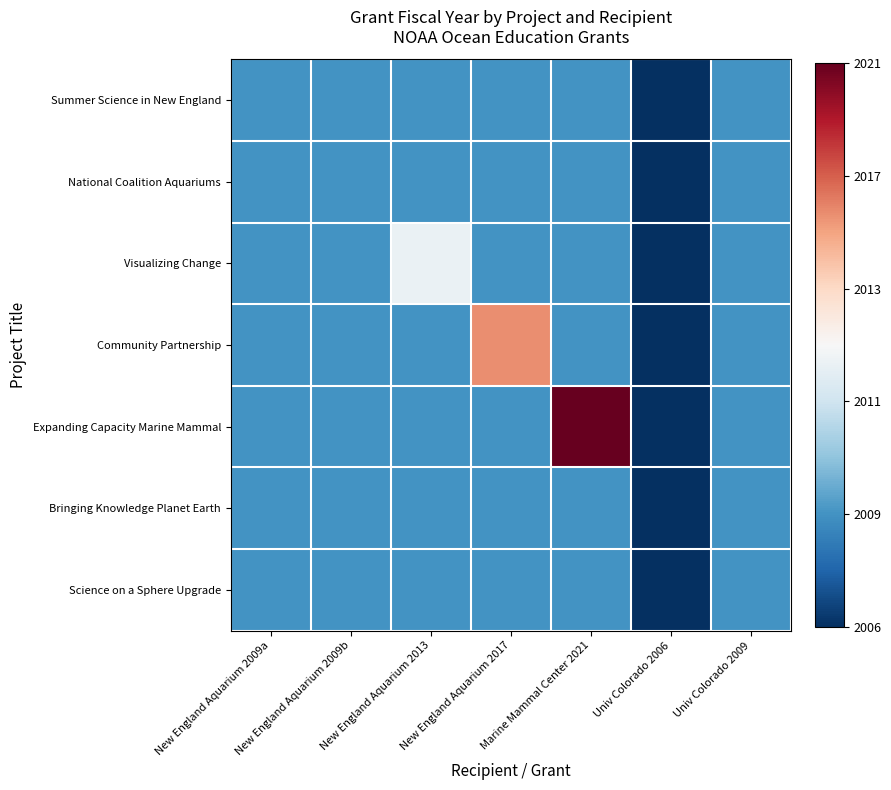

Between New England Aquarium 2009b and New England Aquarium 2013, which series saw the biggest shift?

Visualizing Change